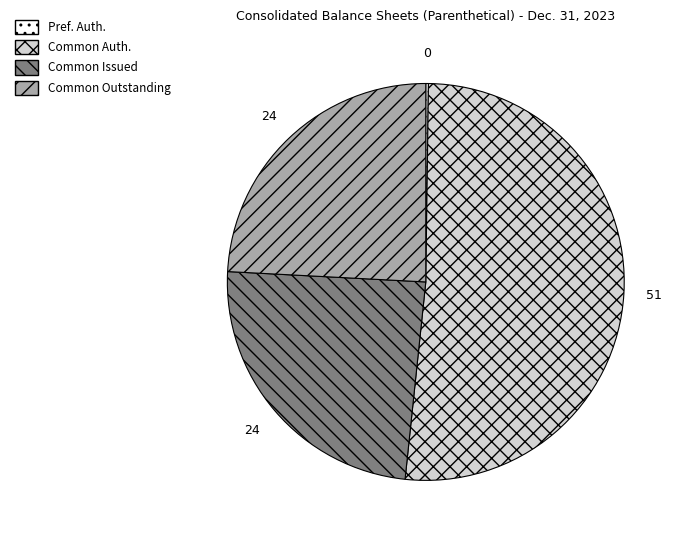

Which slice is the largest?

Common Auth.